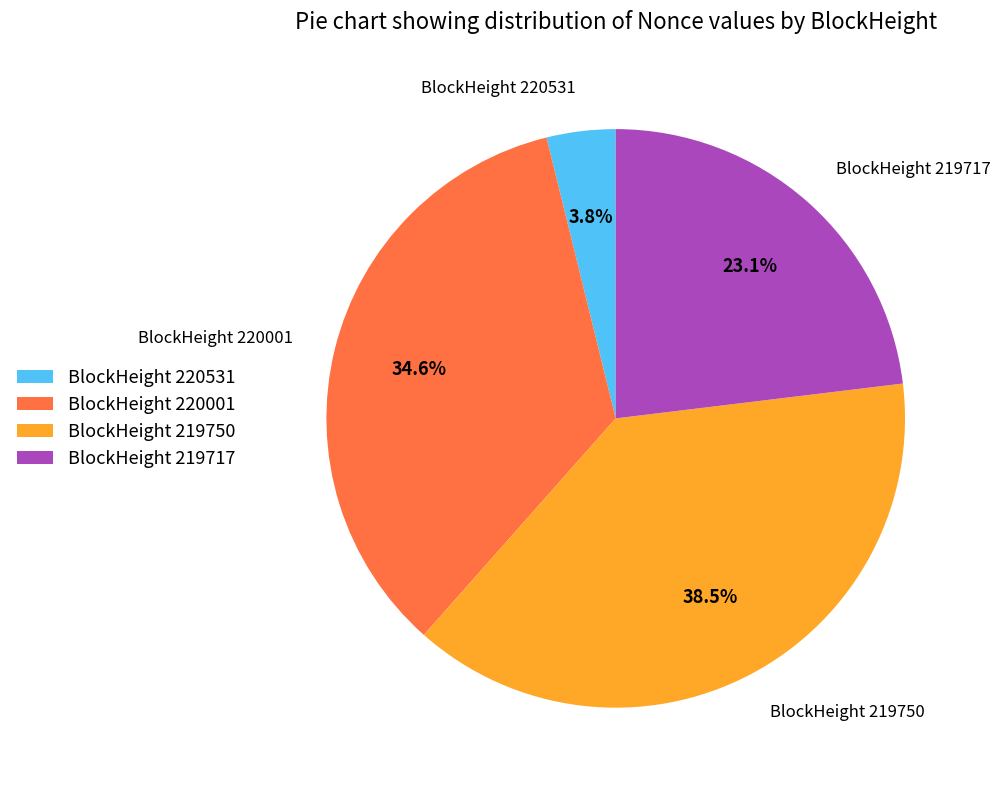

Combined, do BlockHeight 220001 and BlockHeight 220531 account for over 50%?

No